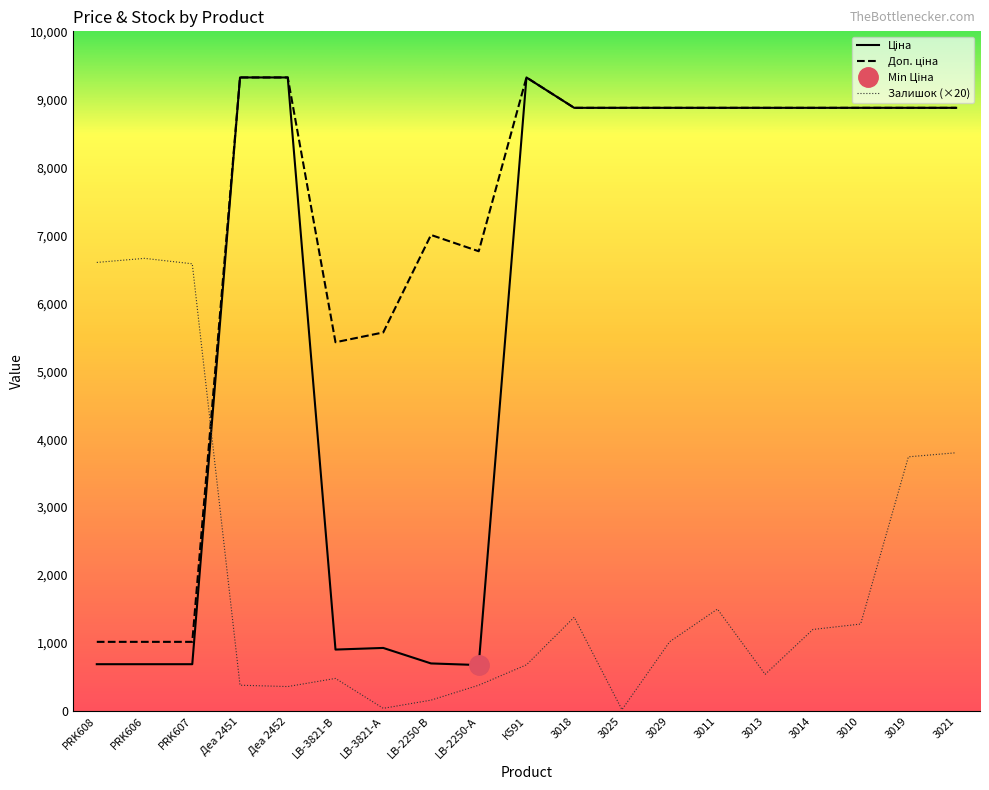

At which category is the sum across all series the highest?

3021